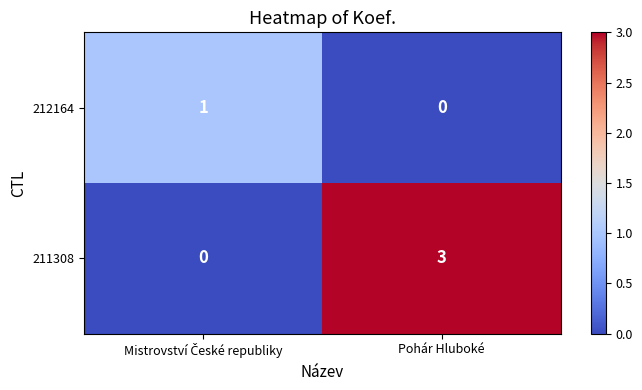

Reading left to right, list all the values displayed in this chart.

212164: 1	0
211308: 0	3